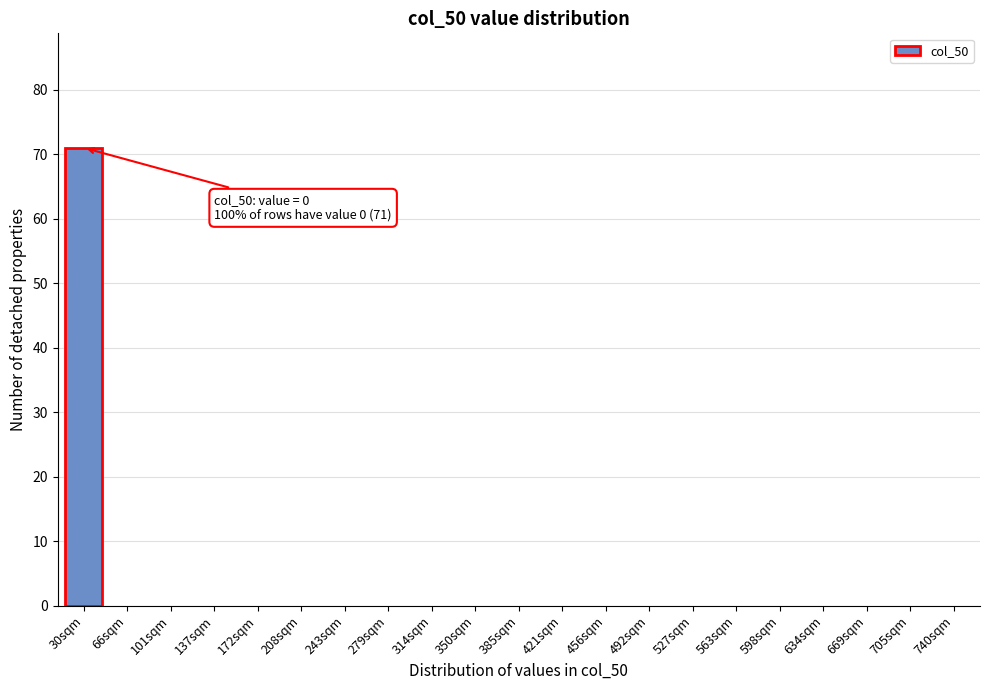

Reading right to left, extract all data points from this chart.

740sqm=0	705sqm=0	669sqm=0	634sqm=0	598sqm=0	563sqm=0	527sqm=0	492sqm=0	456sqm=0	421sqm=0	385sqm=0	350sqm=0	314sqm=0	279sqm=0	243sqm=0	208sqm=0	172sqm=0	137sqm=0	101sqm=0	66sqm=0	30sqm=71